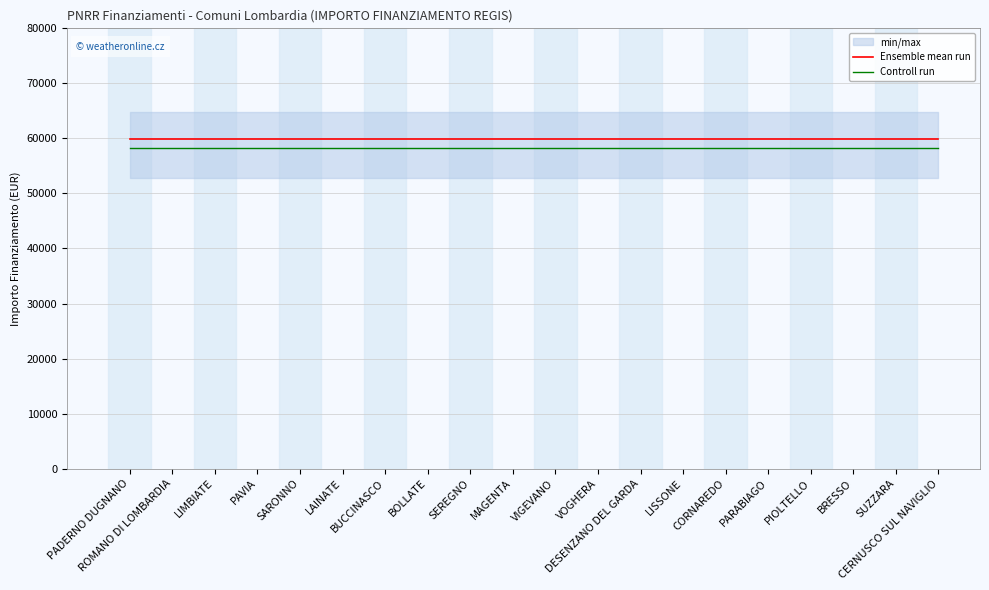

Is it true that Controll run equals 89490.8 at DESENZANO DEL GARDA?

False